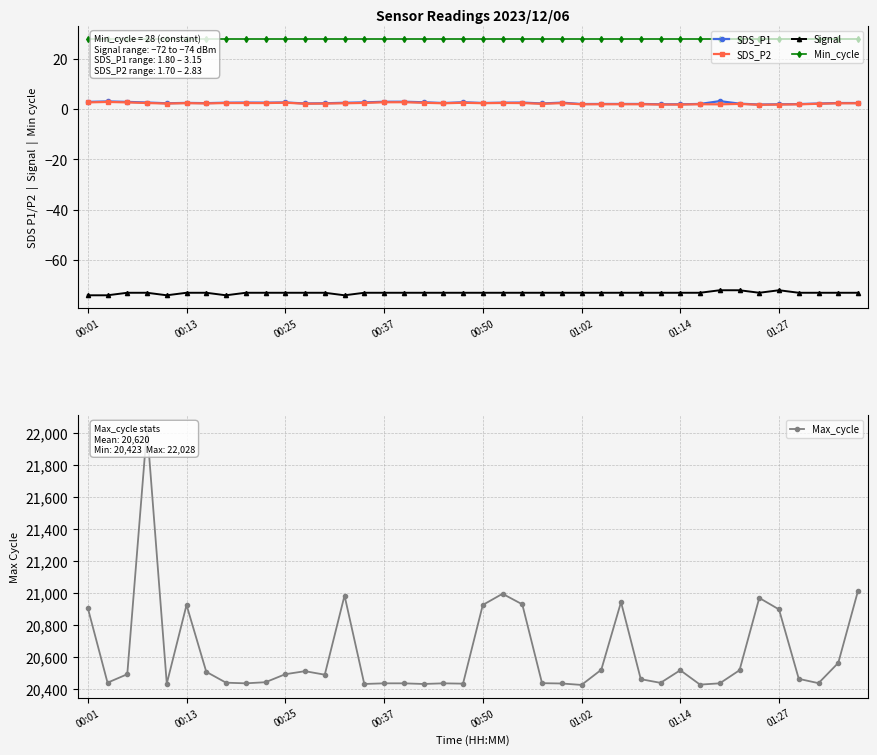

Is it true that SDS_P1 equals 4.3 at 17?

False